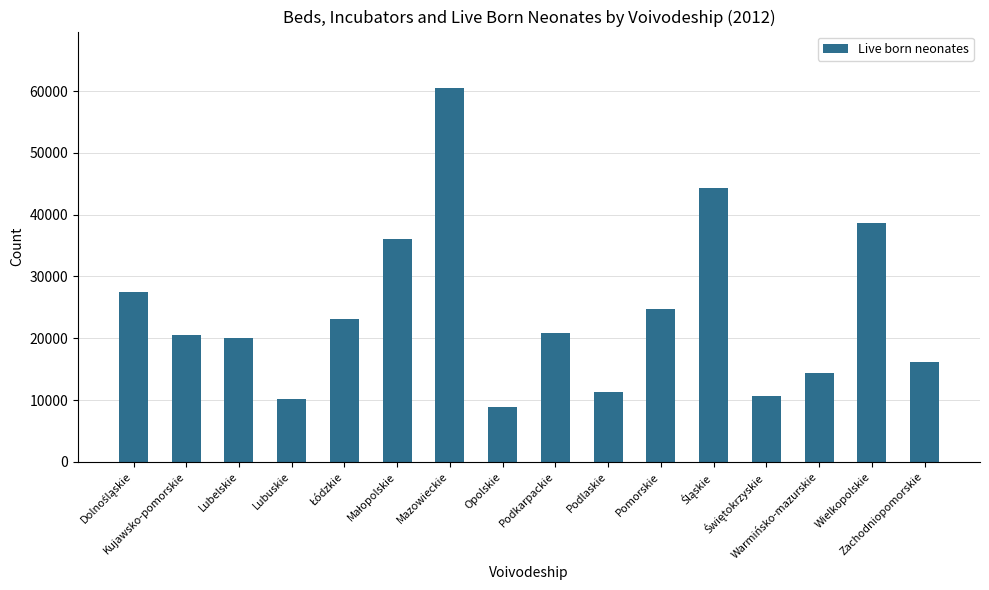

What is the sum of all values?

387839